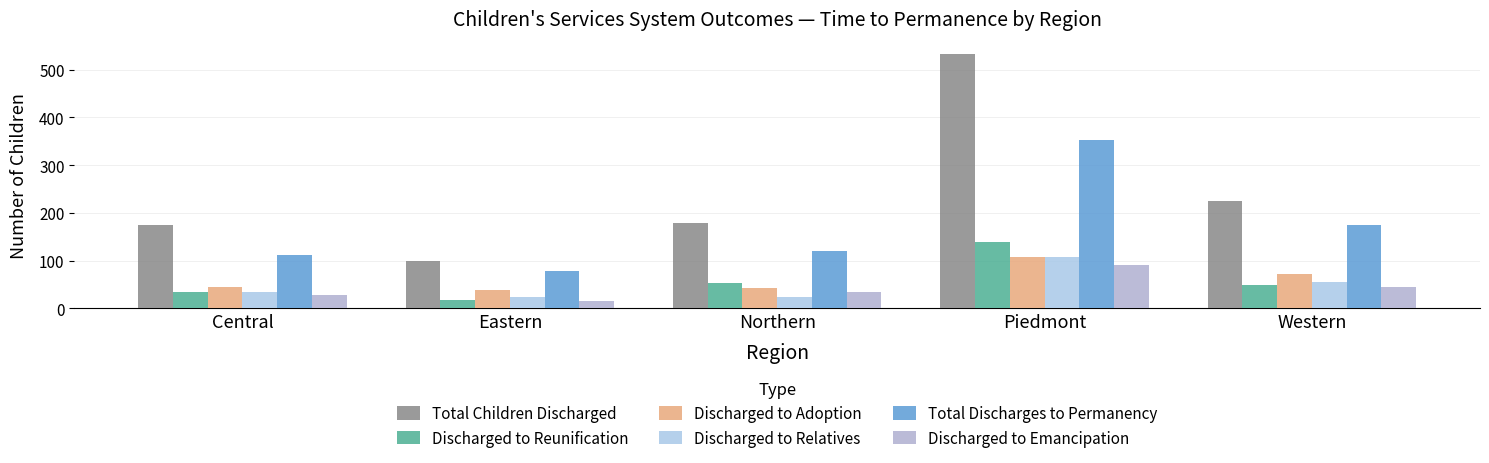

At which label does Discharged to Reunification first exceed 48?

Northern